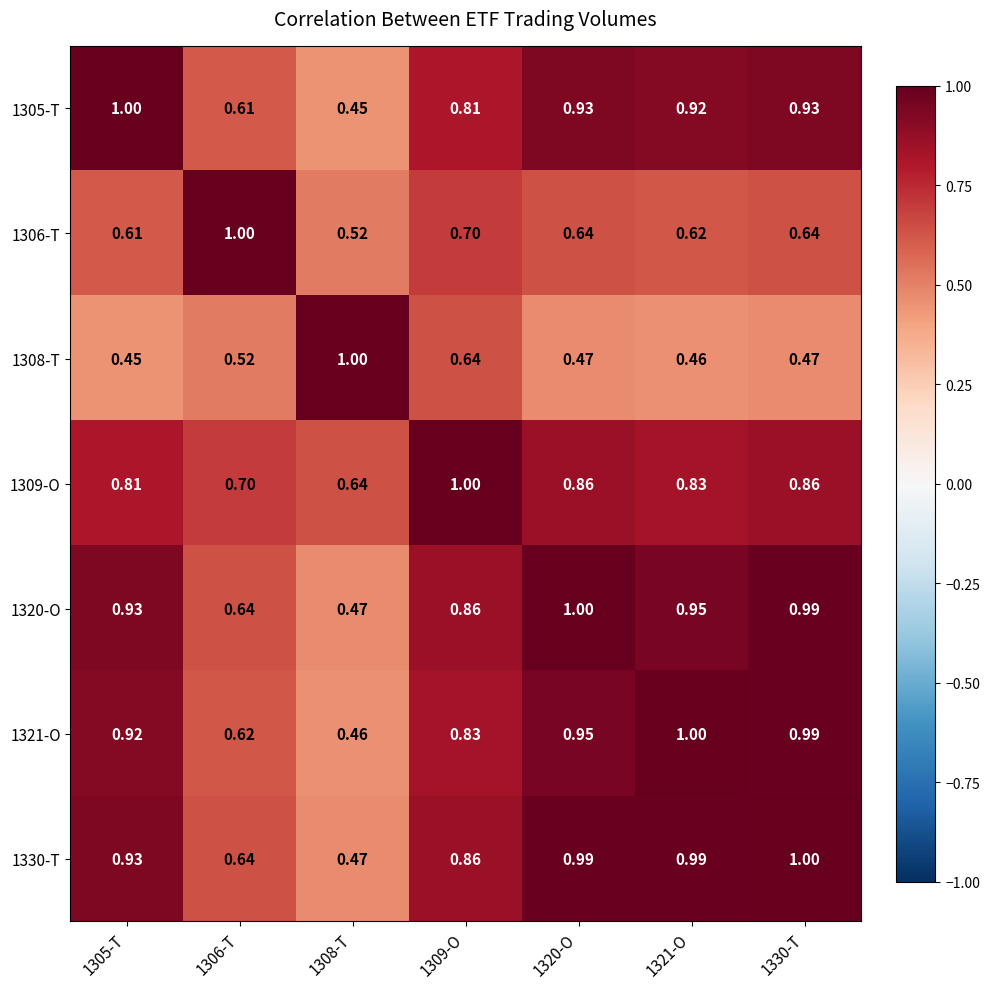

How many series are shown in this chart?

7